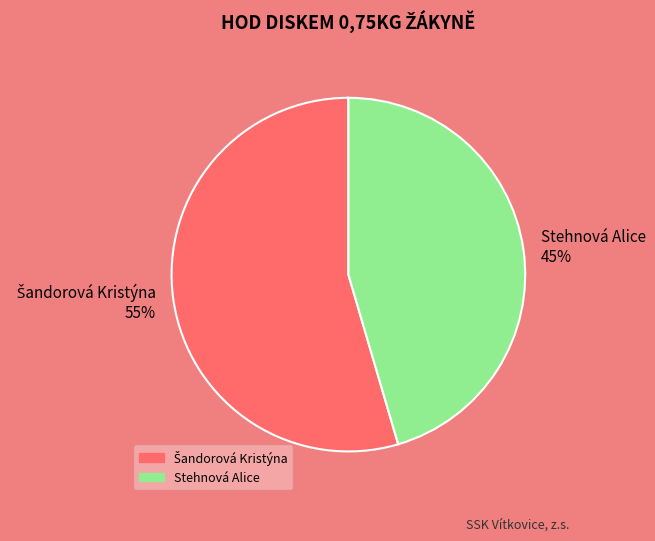

Is there any slice that represents more than half of the pie?

Yes